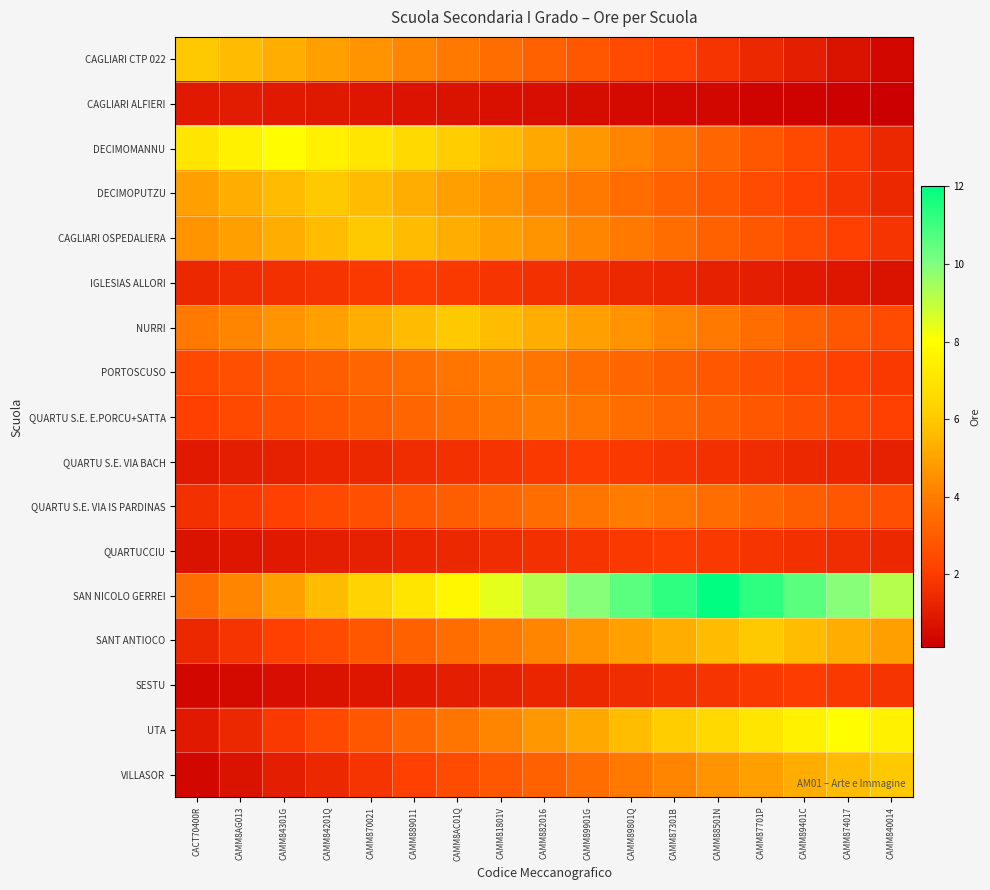

Reading right to left, what are all the values shown in this chart?

CAGLIARI CTP 022: CAMM840014=0.4	CAMM874017=0.7	CAMM89401C=1.1	CAMM87701P=1.4	CAMM88501N=1.8	CAMM87301B=2.1	CAMM89801Q=2.5	CAMM89901G=2.8	CAMM882016=3.2	CAMM81801V=3.5	CAMM8AC01Q=3.9	CAMM889011=4.2	CAMM870021=4.6	CAMM84201Q=4.9	CAMM84301G=5.3	CAMM8AG013=5.6	CACT70400R=6.0
CAGLIARI ALFIERI: CAMM840014=0.1	CAMM874017=0.2	CAMM89401C=0.2	CAMM87701P=0.3	CAMM88501N=0.4	CAMM87301B=0.4	CAMM89801Q=0.5	CAMM89901G=0.5	CAMM882016=0.6	CAMM81801V=0.6	CAMM8AC01Q=0.7	CAMM889011=0.8	CAMM870021=0.8	CAMM84201Q=0.9	CAMM84301G=0.9	CAMM8AG013=1.0	CACT70400R=0.9
DECIMOMANNU: CAMM840014=1.4	CAMM874017=1.9	CAMM89401C=2.4	CAMM87701P=2.8	CAMM88501N=3.3	CAMM87301B=3.8	CAMM89801Q=4.2	CAMM89901G=4.7	CAMM882016=5.2	CAMM81801V=5.6	CAMM8AC01Q=6.1	CAMM889011=6.6	CAMM870021=7.1	CAMM84201Q=7.5	CAMM84301G=8.0	CAMM8AG013=7.5	CACT70400R=7.1
DECIMOPUTZU: CAMM840014=1.4	CAMM874017=1.8	CAMM89401C=2.1	CAMM87701P=2.5	CAMM88501N=2.8	CAMM87301B=3.2	CAMM89801Q=3.5	CAMM89901G=3.9	CAMM882016=4.2	CAMM81801V=4.6	CAMM8AC01Q=4.9	CAMM889011=5.3	CAMM870021=5.6	CAMM84201Q=6.0	CAMM84301G=5.6	CAMM8AG013=5.3	CACT70400R=4.9
CAGLIARI OSPEDALIERA: CAMM840014=1.8	CAMM874017=2.1	CAMM89401C=2.5	CAMM87701P=2.8	CAMM88501N=3.2	CAMM87301B=3.5	CAMM89801Q=3.9	CAMM89901G=4.2	CAMM882016=4.6	CAMM81801V=4.9	CAMM8AC01Q=5.3	CAMM889011=5.6	CAMM870021=6.0	CAMM84201Q=5.6	CAMM84301G=5.3	CAMM8AG013=4.9	CACT70400R=4.6
IGLESIAS ALLORI: CAMM840014=0.7	CAMM874017=0.8	CAMM89401C=0.9	CAMM87701P=1.1	CAMM88501N=1.2	CAMM87301B=1.3	CAMM89801Q=1.4	CAMM89901G=1.5	CAMM882016=1.6	CAMM81801V=1.8	CAMM8AC01Q=1.9	CAMM889011=2.0	CAMM870021=1.9	CAMM84201Q=1.8	CAMM84301G=1.6	CAMM8AG013=1.5	CACT70400R=1.4
NURRI: CAMM840014=2.5	CAMM874017=2.8	CAMM89401C=3.2	CAMM87701P=3.5	CAMM88501N=3.9	CAMM87301B=4.2	CAMM89801Q=4.6	CAMM89901G=4.9	CAMM882016=5.3	CAMM81801V=5.6	CAMM8AC01Q=6.0	CAMM889011=5.6	CAMM870021=5.3	CAMM84201Q=4.9	CAMM84301G=4.6	CAMM8AG013=4.2	CACT70400R=3.9
PORTOSCUSO: CAMM840014=1.9	CAMM874017=2.1	CAMM89401C=2.4	CAMM87701P=2.6	CAMM88501N=2.8	CAMM87301B=3.1	CAMM89801Q=3.3	CAMM89901G=3.5	CAMM882016=3.8	CAMM81801V=4.0	CAMM8AC01Q=3.8	CAMM889011=3.5	CAMM870021=3.3	CAMM84201Q=3.1	CAMM84301G=2.8	CAMM8AG013=2.6	CACT70400R=2.4
QUARTU S.E. E.PORCU+SATTA: CAMM840014=2.1	CAMM874017=2.4	CAMM89401C=2.6	CAMM87701P=2.8	CAMM88501N=3.1	CAMM87301B=3.3	CAMM89801Q=3.5	CAMM89901G=3.8	CAMM882016=4.0	CAMM81801V=3.8	CAMM8AC01Q=3.5	CAMM889011=3.3	CAMM870021=3.1	CAMM84201Q=2.8	CAMM84301G=2.6	CAMM8AG013=2.4	CACT70400R=2.1
QUARTU S.E. VIA BACH: CAMM840014=1.2	CAMM874017=1.3	CAMM89401C=1.4	CAMM87701P=1.5	CAMM88501N=1.6	CAMM87301B=1.8	CAMM89801Q=1.9	CAMM89901G=2.0	CAMM882016=1.9	CAMM81801V=1.8	CAMM8AC01Q=1.6	CAMM889011=1.5	CAMM870021=1.4	CAMM84201Q=1.3	CAMM84301G=1.2	CAMM8AG013=1.1	CACT70400R=0.9
QUARTU S.E. VIA IS PARDINAS: CAMM840014=2.6	CAMM874017=2.8	CAMM89401C=3.1	CAMM87701P=3.3	CAMM88501N=3.5	CAMM87301B=3.8	CAMM89801Q=4.0	CAMM89901G=3.8	CAMM882016=3.5	CAMM81801V=3.3	CAMM8AC01Q=3.1	CAMM889011=2.8	CAMM870021=2.6	CAMM84201Q=2.4	CAMM84301G=2.1	CAMM8AG013=1.9	CACT70400R=1.6
QUARTUCCIU: CAMM840014=1.4	CAMM874017=1.5	CAMM89401C=1.6	CAMM87701P=1.8	CAMM88501N=1.9	CAMM87301B=2.0	CAMM89801Q=1.9	CAMM89901G=1.8	CAMM882016=1.6	CAMM81801V=1.5	CAMM8AC01Q=1.4	CAMM889011=1.3	CAMM870021=1.2	CAMM84201Q=1.1	CAMM84301G=0.9	CAMM8AG013=0.8	CACT70400R=0.7
SAN NICOLO GERREI: CAMM840014=9.2	CAMM874017=9.9	CAMM89401C=10.6	CAMM87701P=11.3	CAMM88501N=12.0	CAMM87301B=11.3	CAMM89801Q=10.6	CAMM89901G=9.9	CAMM882016=9.2	CAMM81801V=8.5	CAMM8AC01Q=7.8	CAMM889011=7.1	CAMM870021=6.4	CAMM84201Q=5.6	CAMM84301G=4.9	CAMM8AG013=4.2	CACT70400R=3.5
SANT ANTIOCO: CAMM840014=4.9	CAMM874017=5.3	CAMM89401C=5.6	CAMM87701P=6.0	CAMM88501N=5.6	CAMM87301B=5.3	CAMM89801Q=4.9	CAMM89901G=4.6	CAMM882016=4.2	CAMM81801V=3.9	CAMM8AC01Q=3.5	CAMM889011=3.2	CAMM870021=2.8	CAMM84201Q=2.5	CAMM84301G=2.1	CAMM8AG013=1.8	CACT70400R=1.4
SESTU: CAMM840014=1.8	CAMM874017=1.9	CAMM89401C=2.0	CAMM87701P=1.9	CAMM88501N=1.8	CAMM87301B=1.6	CAMM89801Q=1.5	CAMM89901G=1.4	CAMM882016=1.3	CAMM81801V=1.2	CAMM8AC01Q=1.1	CAMM889011=0.9	CAMM870021=0.8	CAMM84201Q=0.7	CAMM84301G=0.6	CAMM8AG013=0.5	CACT70400R=0.4
UTA: CAMM840014=7.5	CAMM874017=8.0	CAMM89401C=7.5	CAMM87701P=7.1	CAMM88501N=6.6	CAMM87301B=6.1	CAMM89801Q=5.6	CAMM89901G=5.2	CAMM882016=4.7	CAMM81801V=4.2	CAMM8AC01Q=3.8	CAMM889011=3.3	CAMM870021=2.8	CAMM84201Q=2.4	CAMM84301G=1.9	CAMM8AG013=1.4	CACT70400R=0.9
VILLASOR: CAMM840014=6.0	CAMM874017=5.6	CAMM89401C=5.3	CAMM87701P=4.9	CAMM88501N=4.6	CAMM87301B=4.2	CAMM89801Q=3.9	CAMM89901G=3.5	CAMM882016=3.2	CAMM81801V=2.8	CAMM8AC01Q=2.5	CAMM889011=2.1	CAMM870021=1.8	CAMM84201Q=1.4	CAMM84301G=1.1	CAMM8AG013=0.7	CACT70400R=0.4